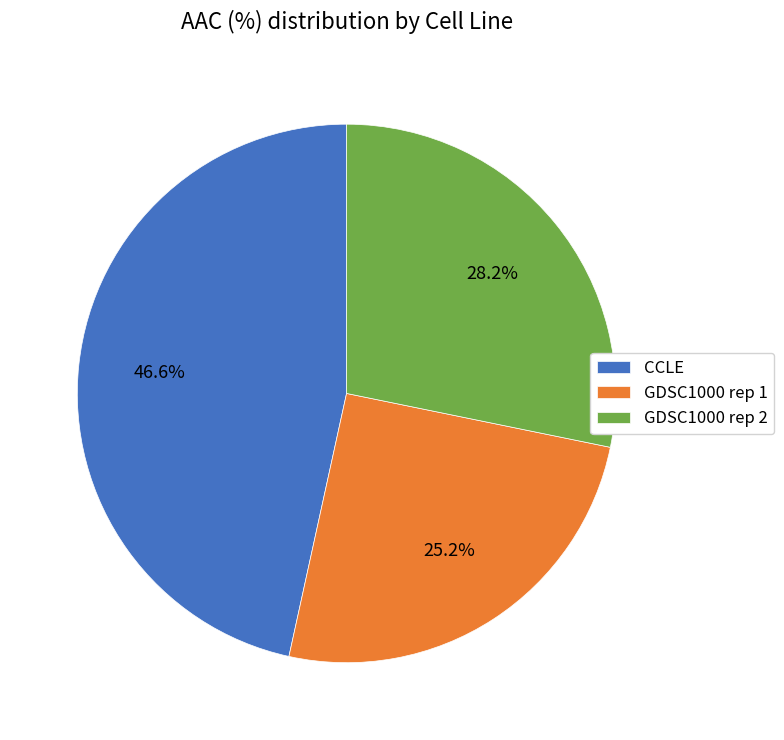

How many segments does this pie chart have?

3